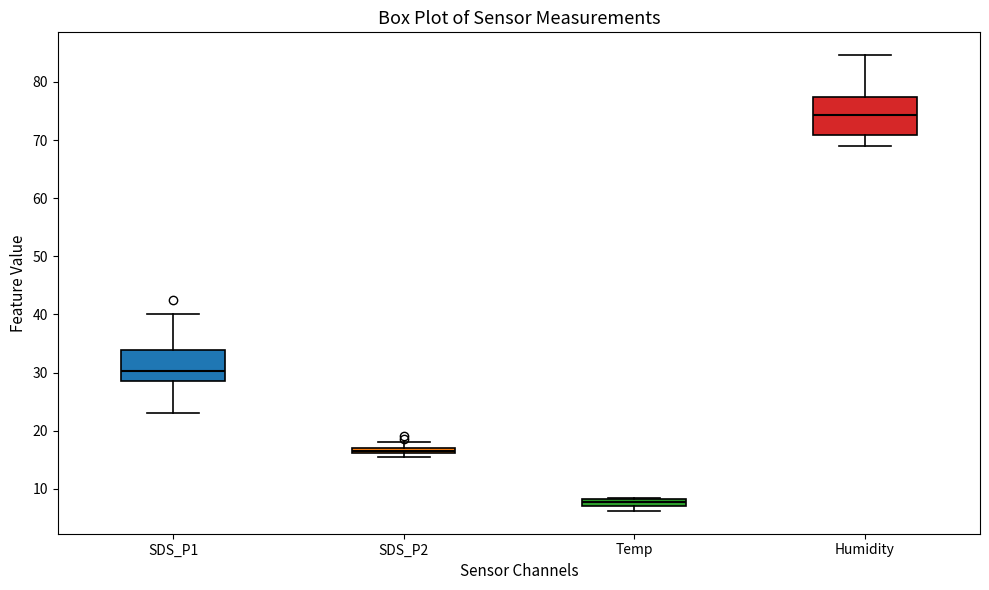

Which box is the tallest, from its lower edge to its upper edge?

Humidity